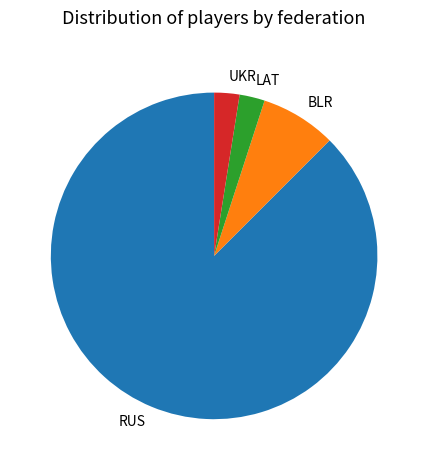

What is the largest slice in the pie chart?

RUS